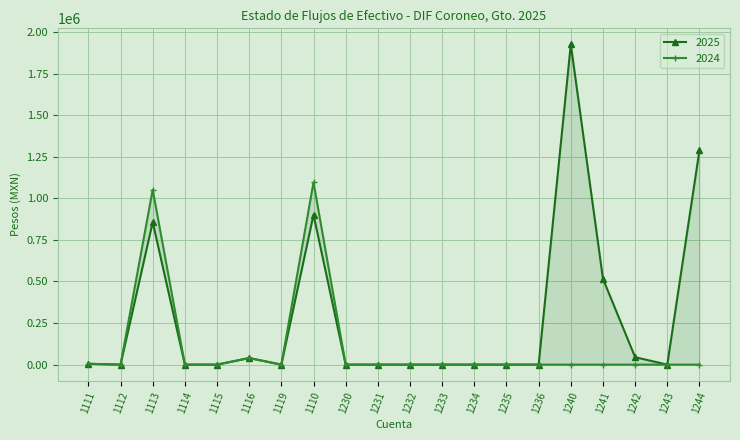

What is the label of the 12th point from the left?

1233